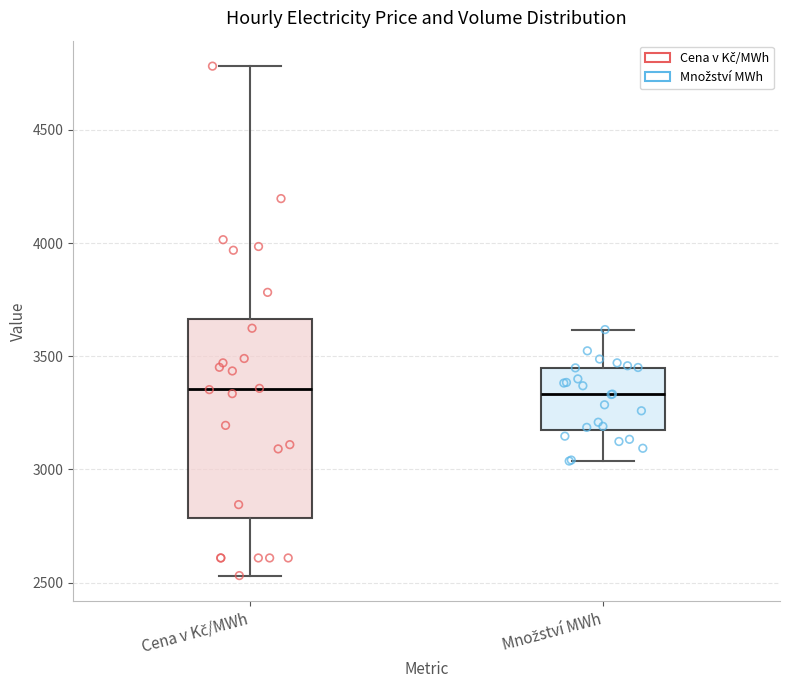

Where does the upper whisker of the box for Cena v Kč/MWh end on the y-axis? The values are not printed on the chart, so give them approximately, as read against the axis.

4800